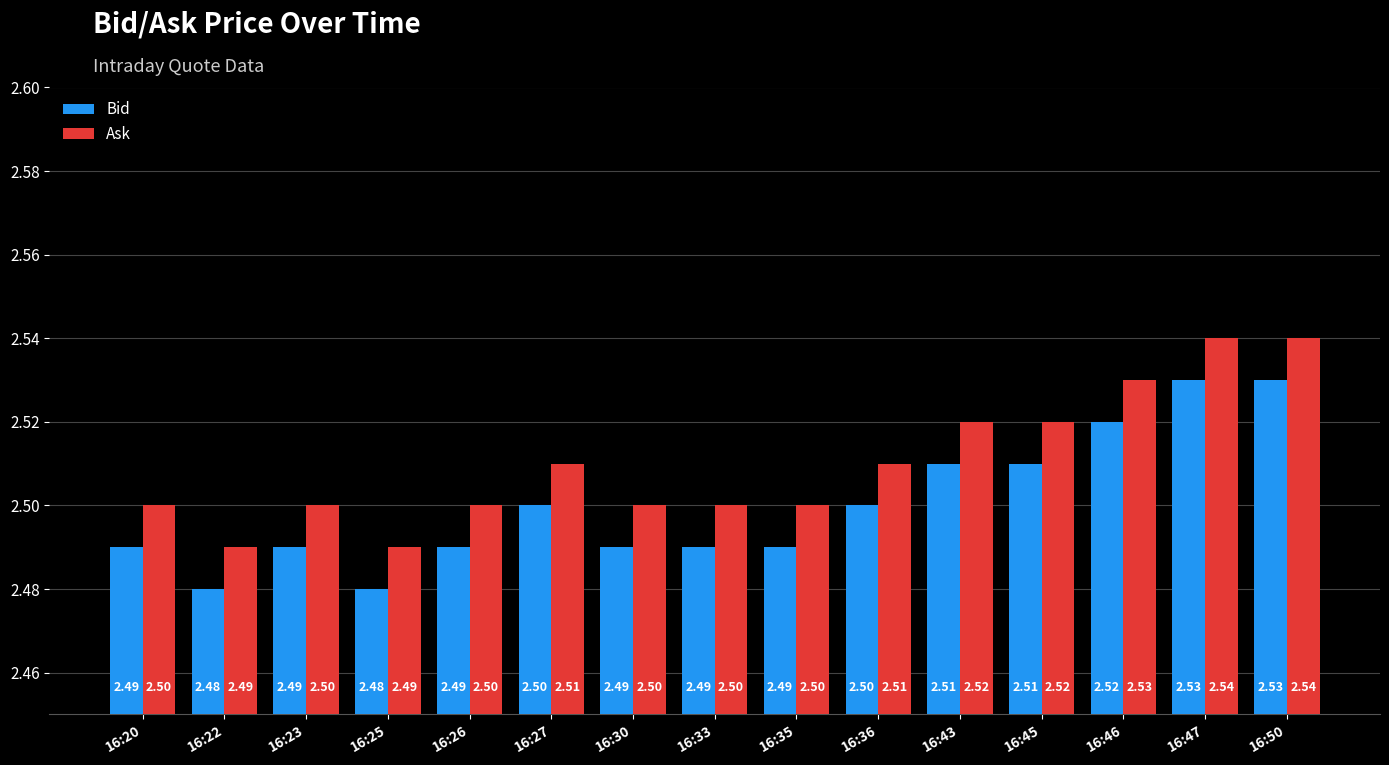

The Ask series shows 1.4 at 16:27. True or false?

False